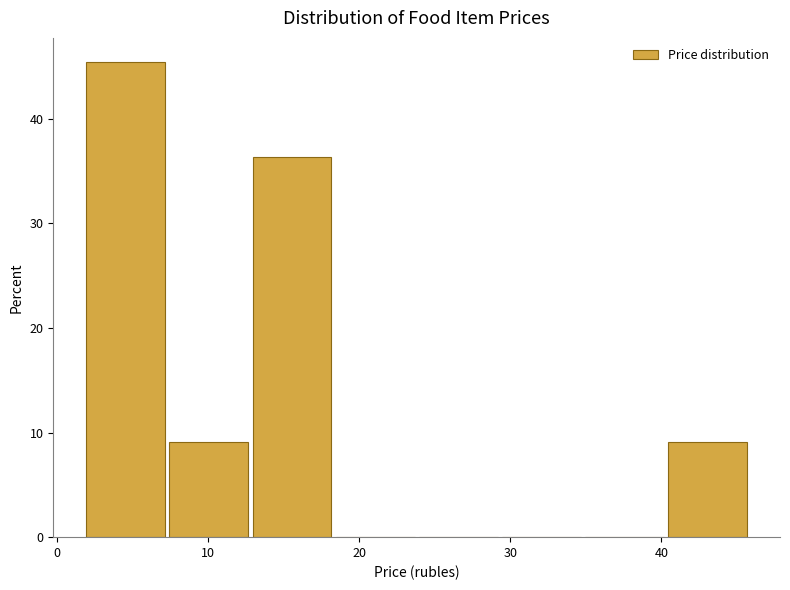

What is the height of the bar covering 7.3 to 12.8 on the x-axis? Neither the bar edges nor the heights are printed on the chart, so give them approximately, as read against the axes.

9